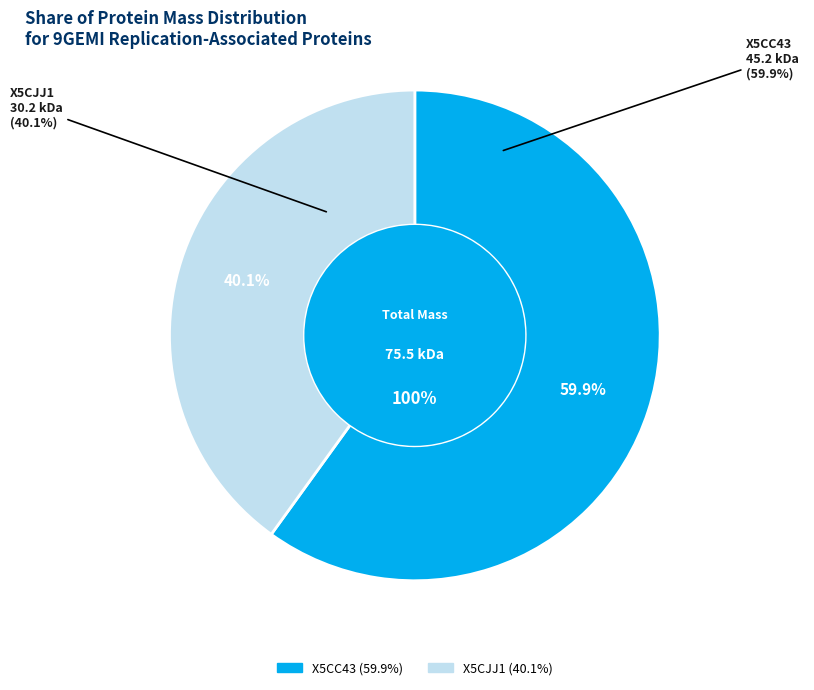

What is the change in value from tr|X5CC43|X5CC43_9GEMI to tr|X5CJJ1|X5CJJ1_9GEMI?

-15019.0